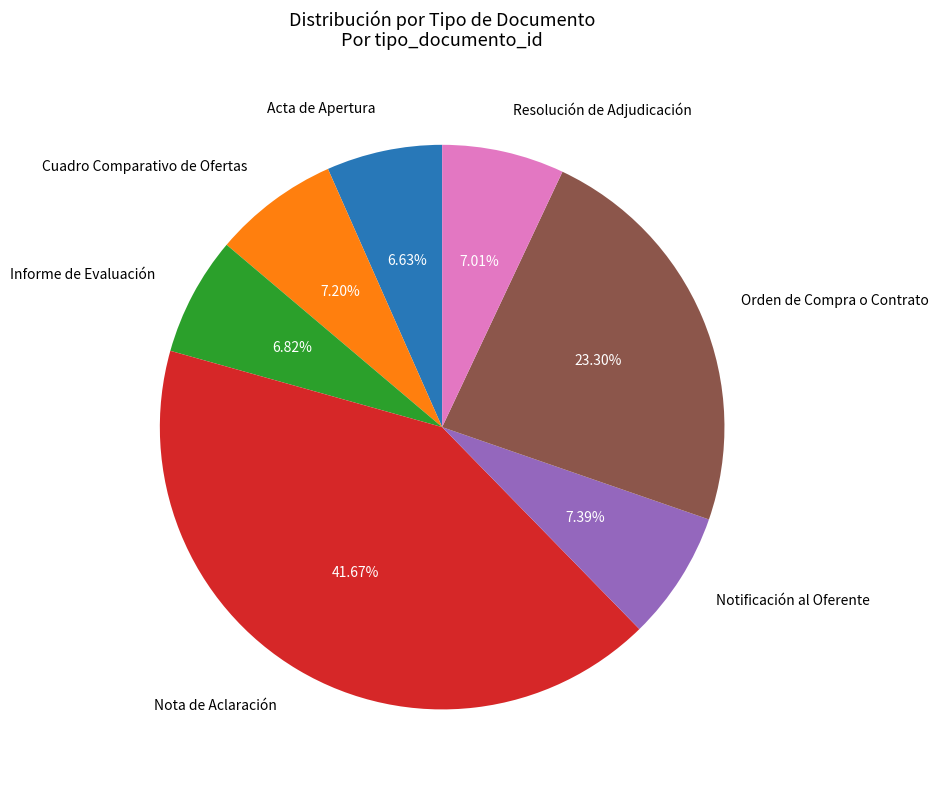

Which slice is the largest?

Nota de Aclaración